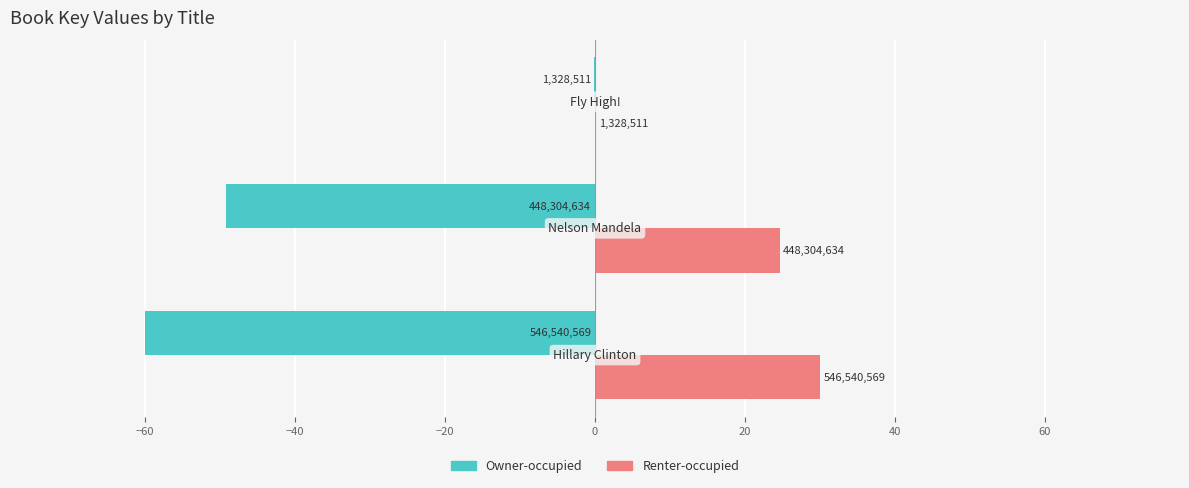

What are all the series names shown in the legend?

Owner-occupied, Renter-occupied